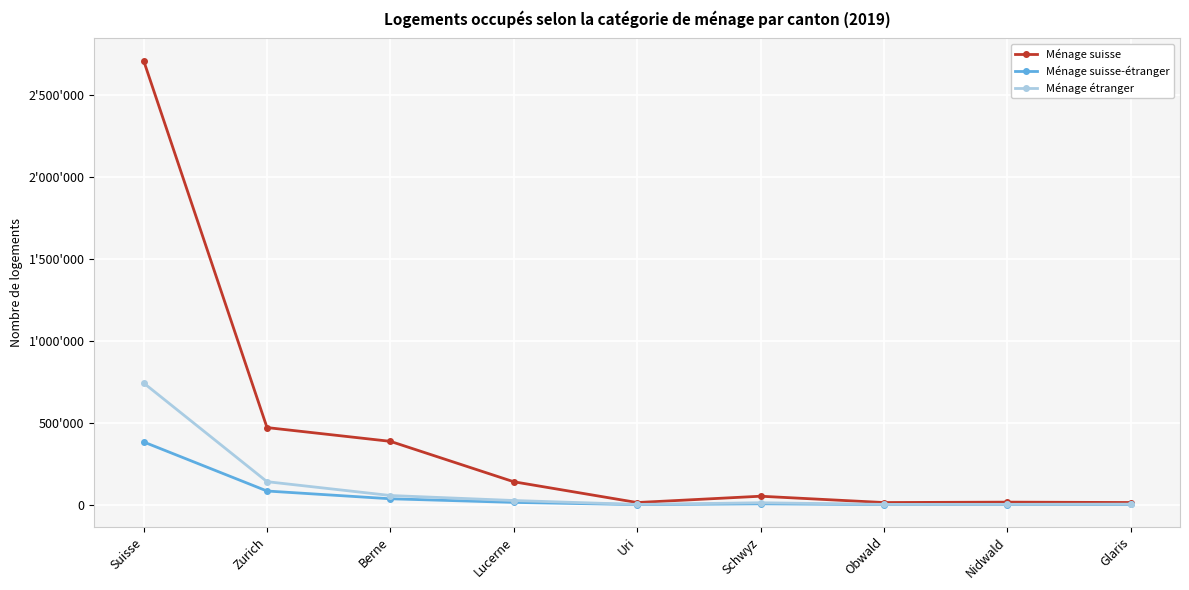

Is this an area chart (filled region under the line)?

No